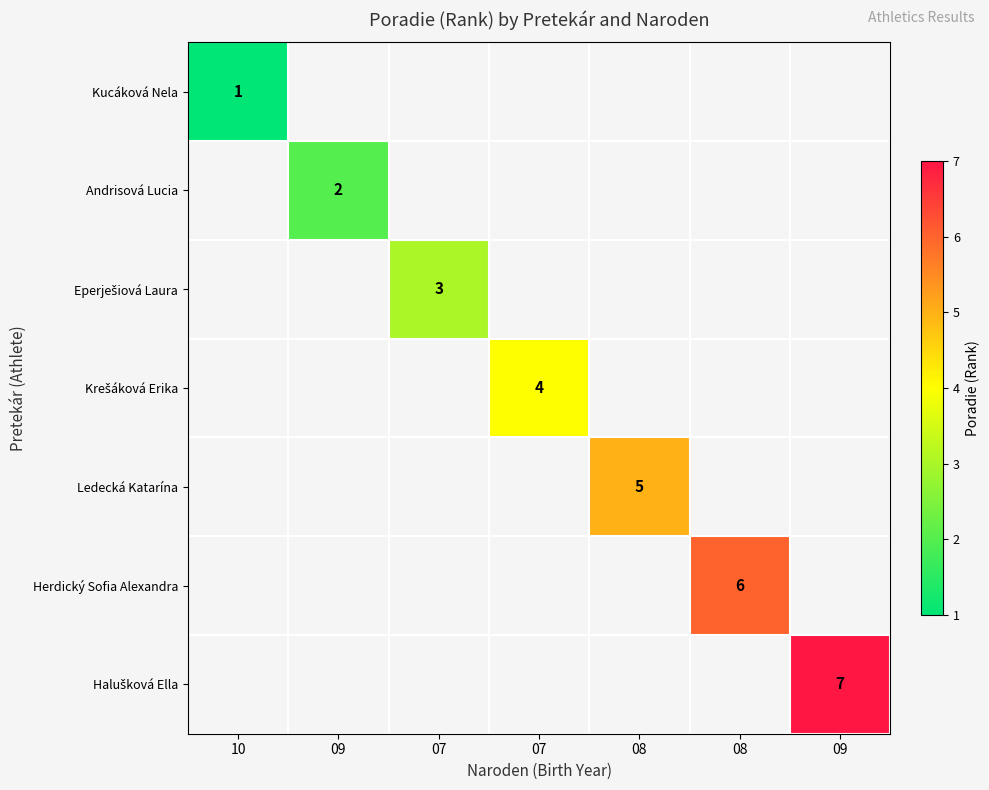

Rank the series at 10 from highest to lowest value.

Kucáková Nela, Andrisová Lucia, Eperješiová Laura, Krešáková Erika, Ledecká Katarína, Herdický Sofia Alexandra, Halušková Ella